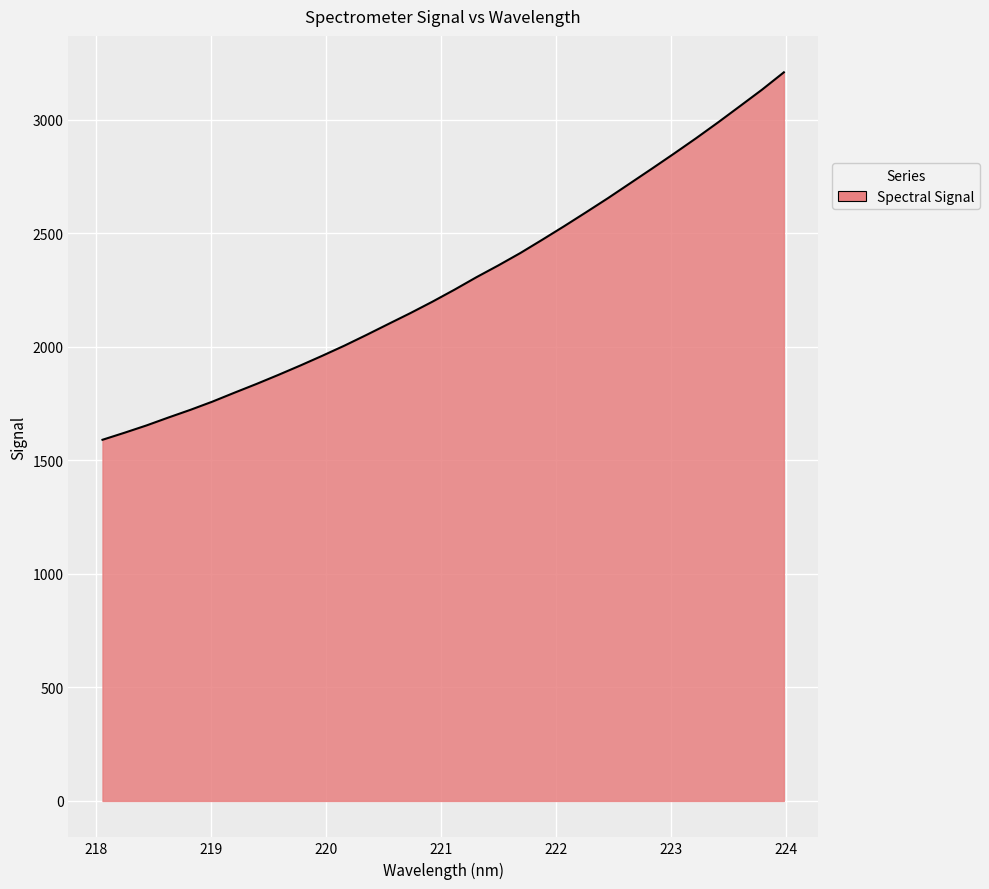

What is the difference between the maximum and minimum values?

1618.4